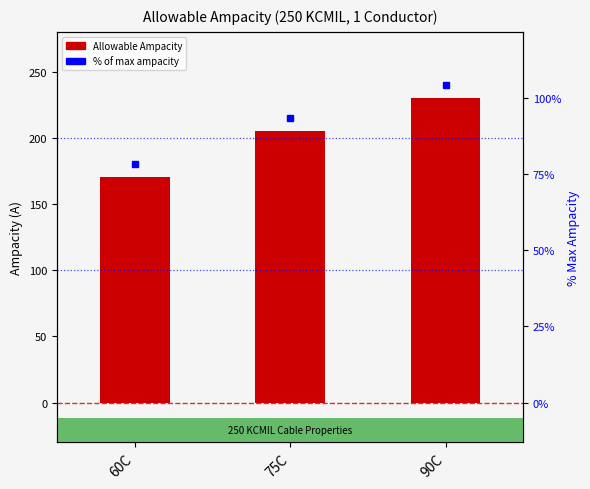

Read the value at 75C, to the nearest 5.

205